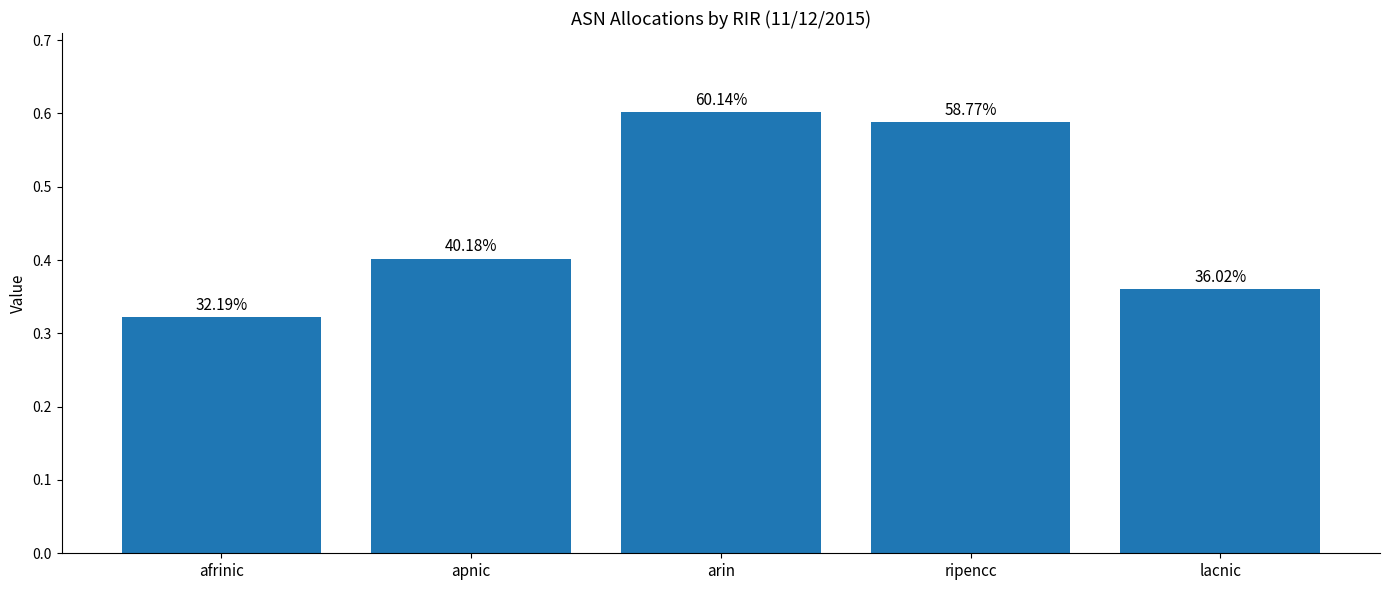

How many bars are there in total?

5